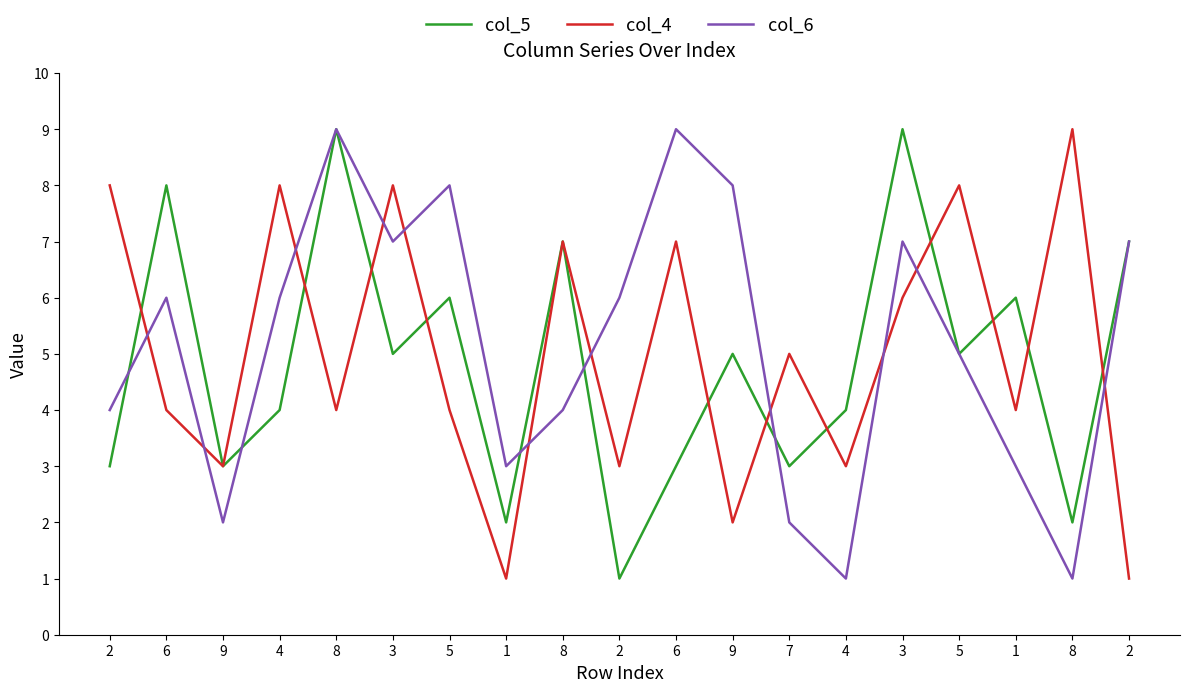

How many distinct data groups are displayed?

3